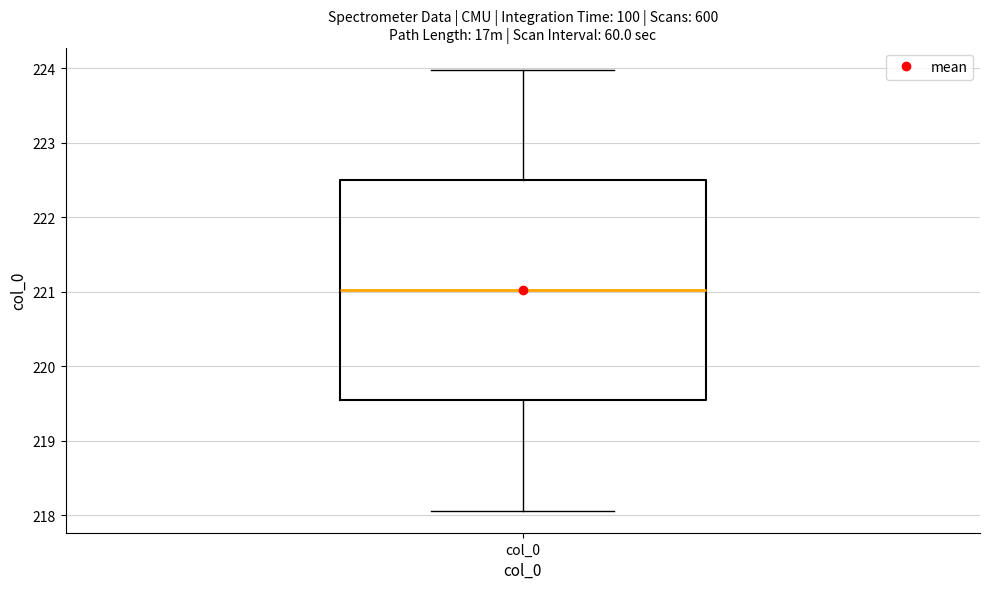

Where is the lower edge of the box for col_0 on the y-axis? The values are not printed on the chart, so give them approximately, as read against the axis.

219.5